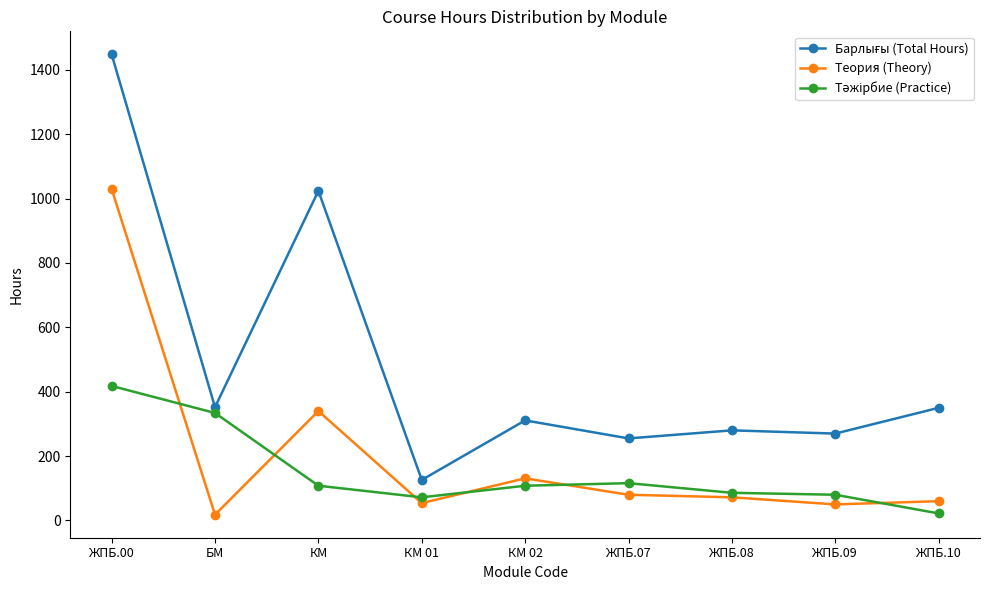

How many lines are shown in the chart?

3